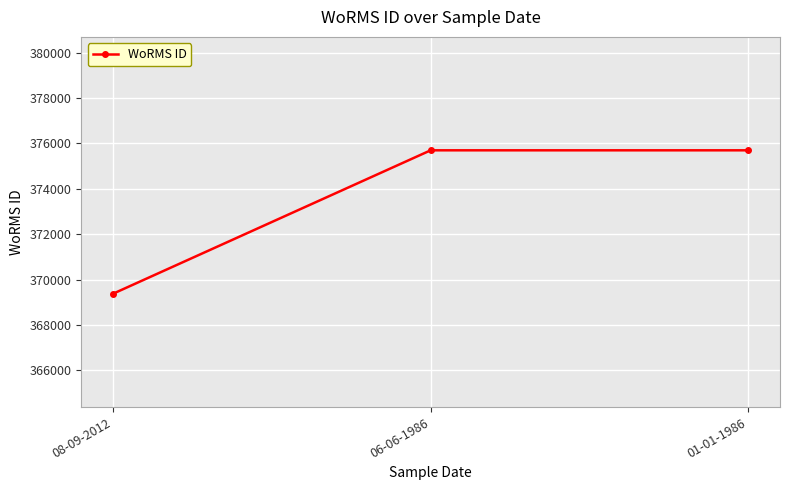

Which label corresponds to the smallest value in the chart?

08-09-2012